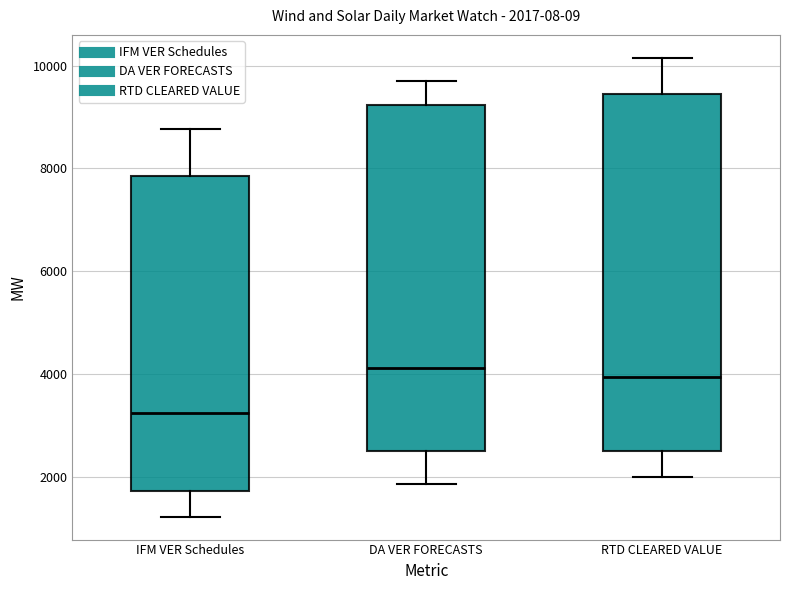

Which box's median line is the lowest?

IFM VER Schedules